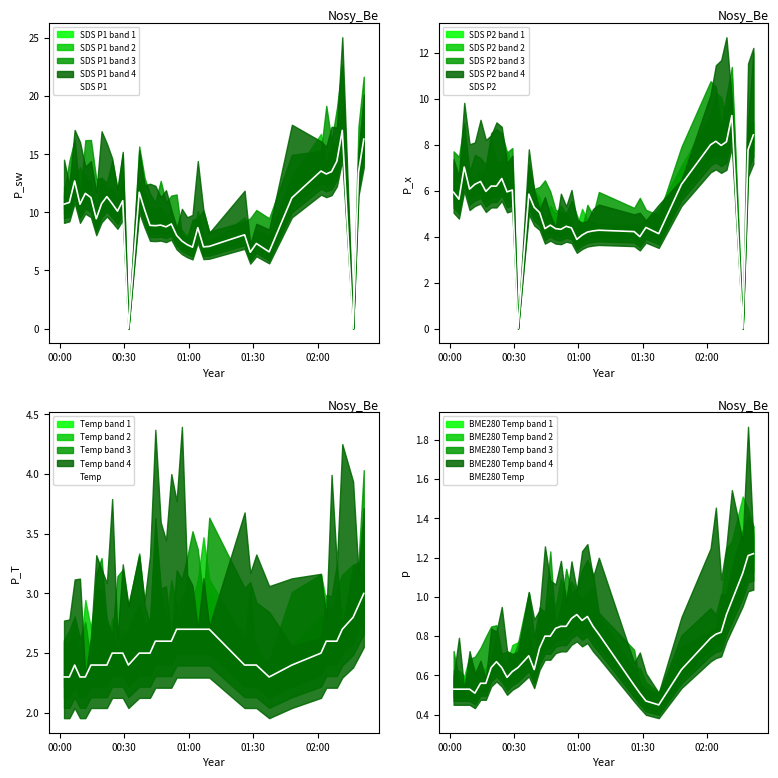

Is it true that SDS P1 equals 11.2 at 31?

True